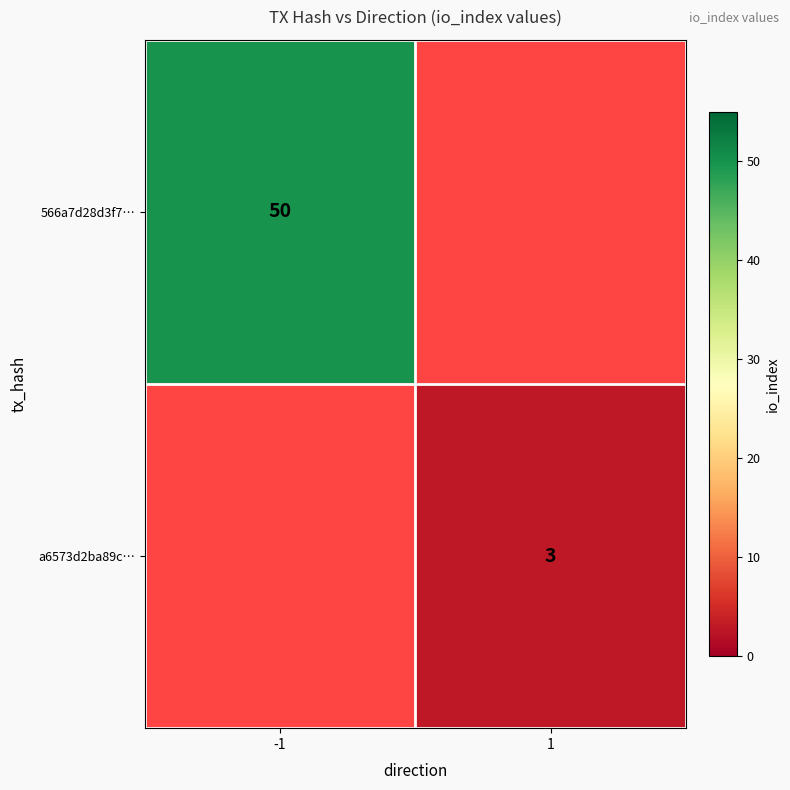

How many distinct data groups are displayed?

2